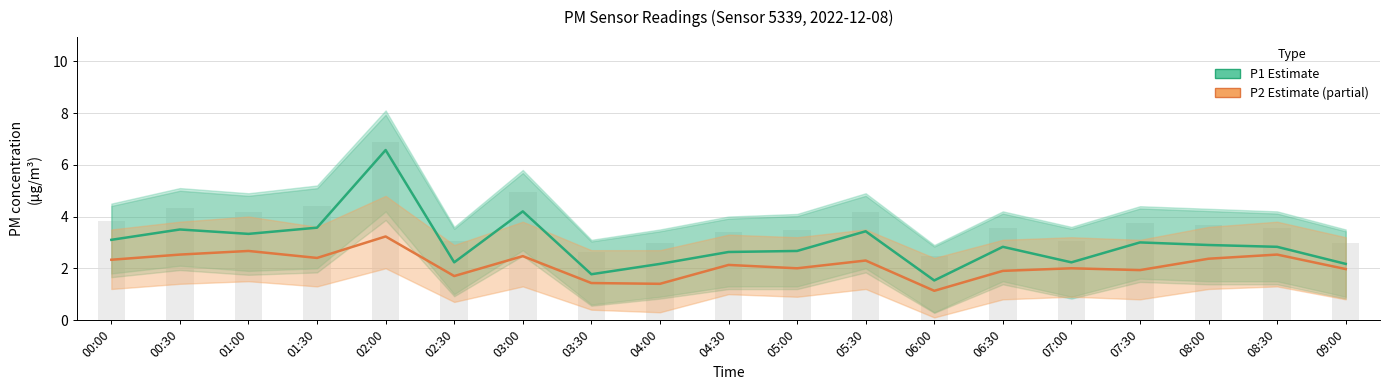

What is the value of the P2 Estimate (partial) bar at the 4th from the left?

2.4